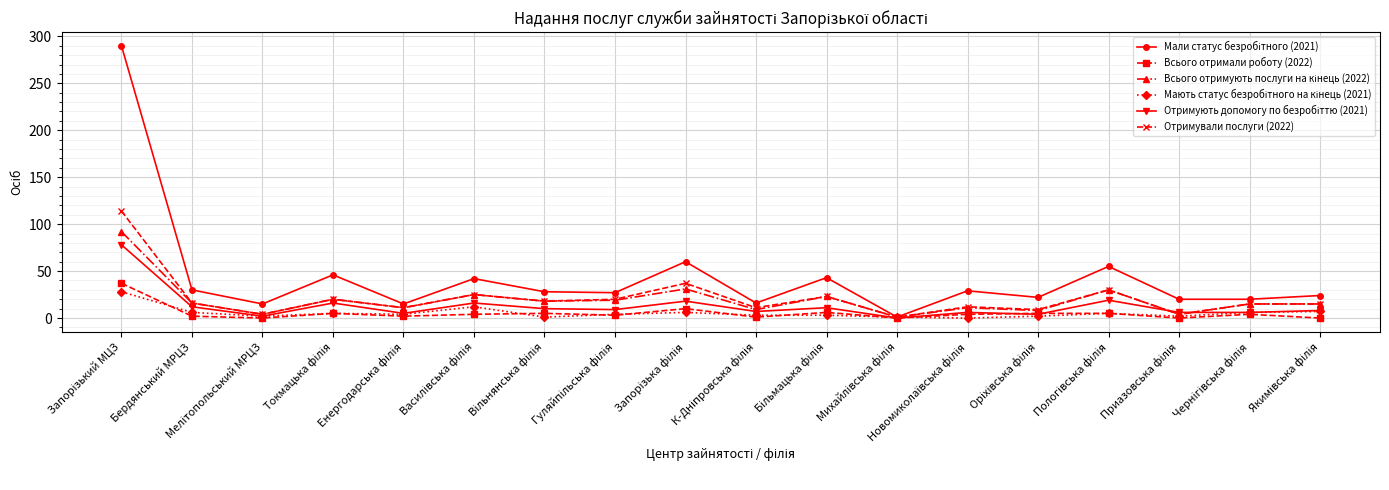

How many data points does each series have?

18